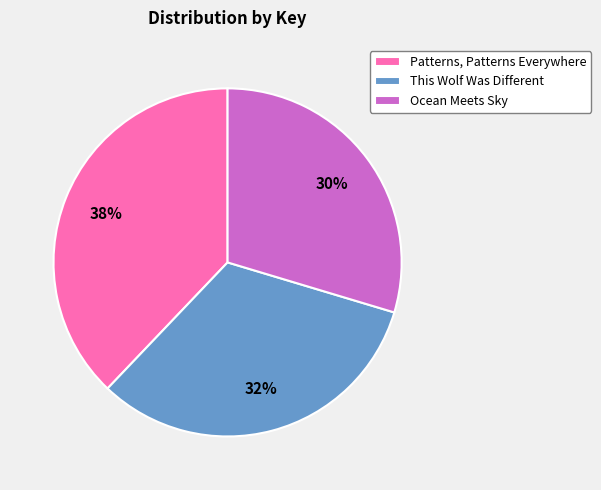

The Ocean Meets Sky slice represents 44% of the pie. True or false?

False